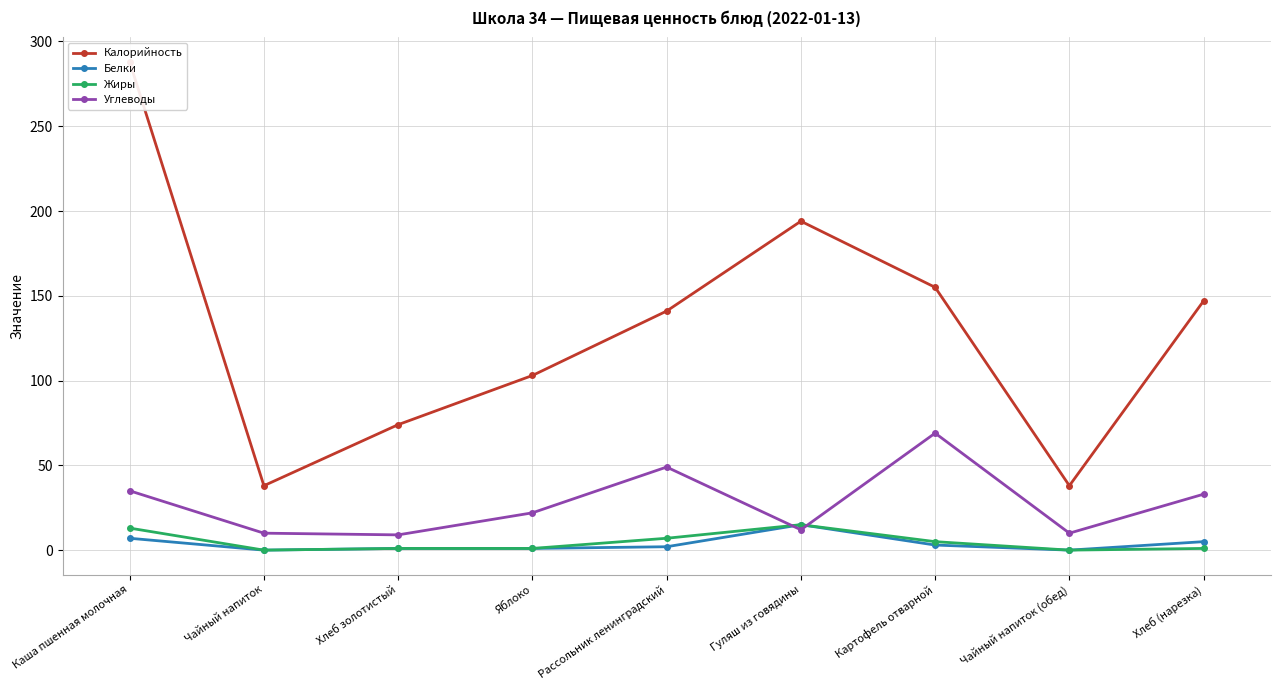

What is the sum of all Углеводы values?

249